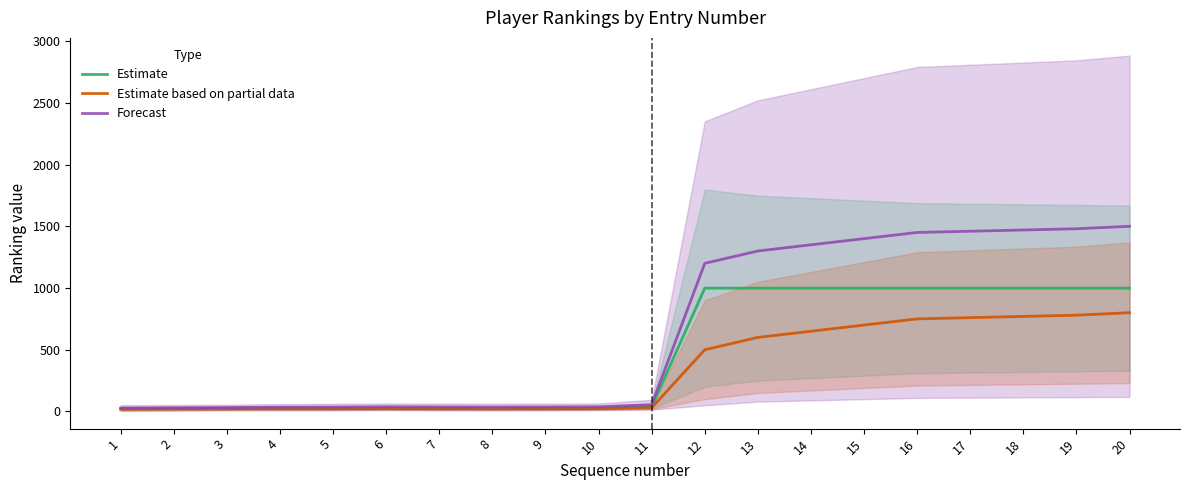

What is the total value across all series at 17?

3219